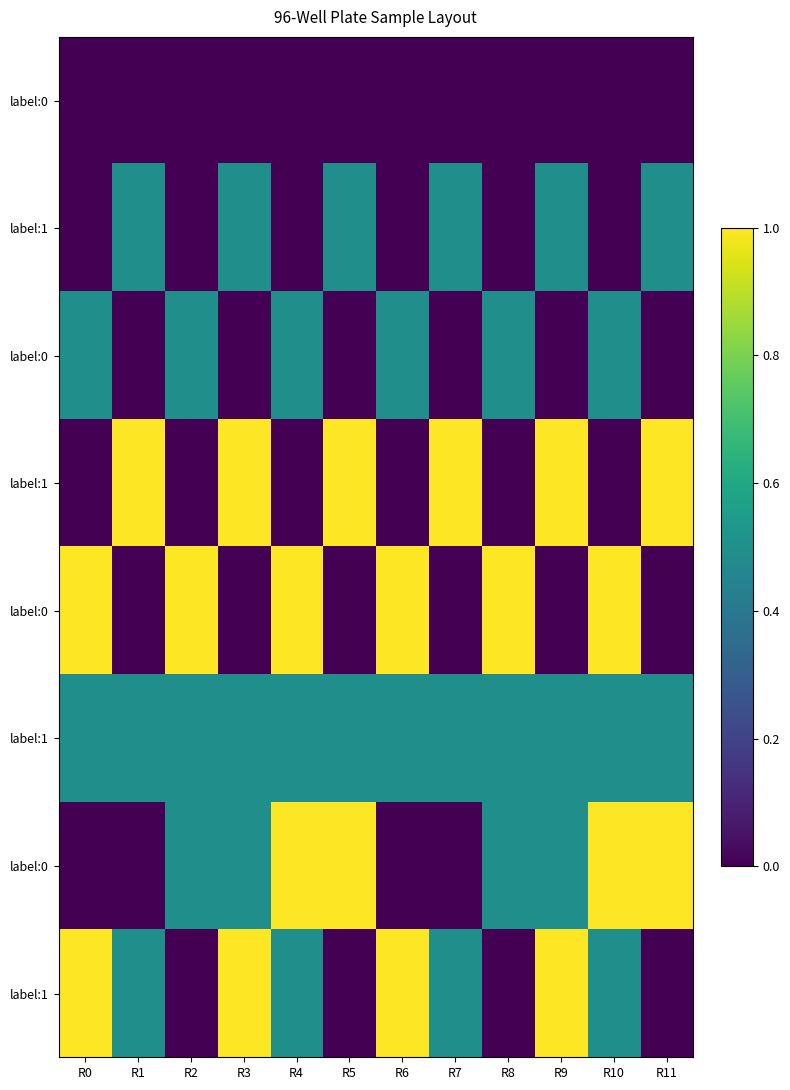

At how many categories does at least one series exceed 0?

12